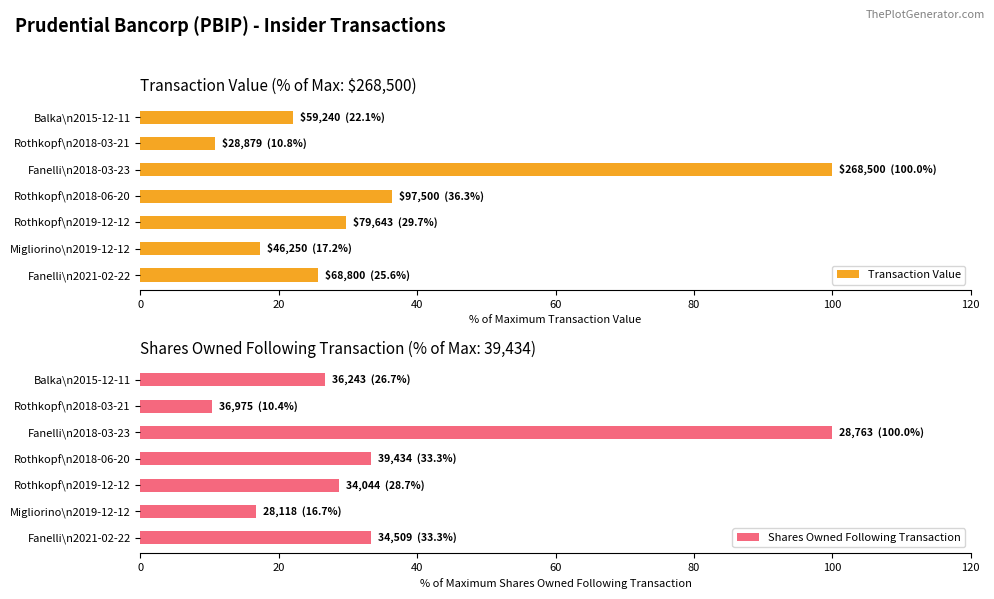

Rank the categories by Transaction Value value from lowest to highest.

Rothkopf\n2018-03-21, Migliorino\n2019-12-12, Balka\n2015-12-11, Fanelli\n2021-02-22, Rothkopf\n2019-12-12, Rothkopf\n2018-06-20, Fanelli\n2018-03-23